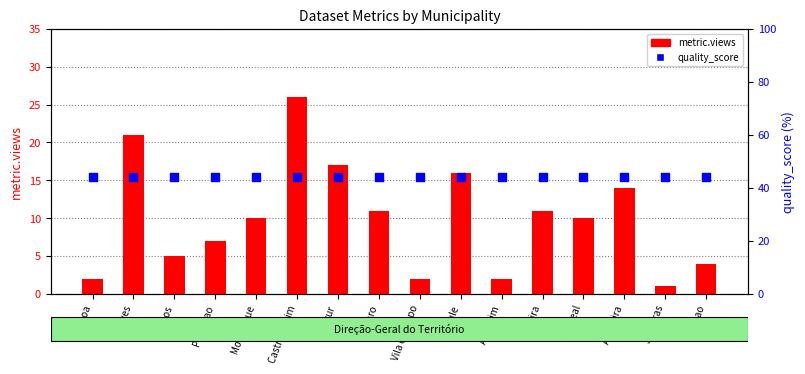

Which series contains the lowest Y value?

metric.views